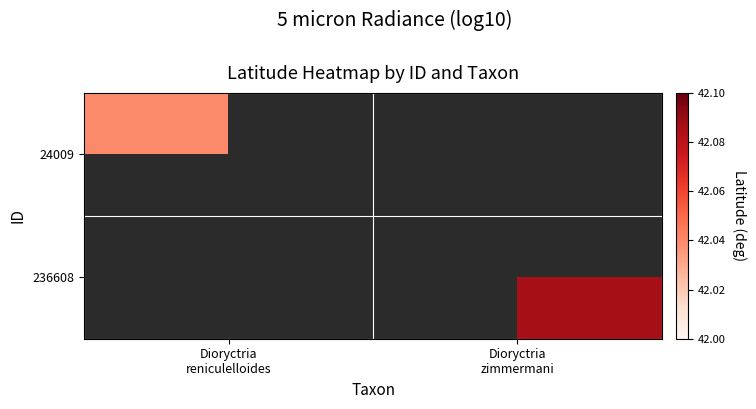

At which category does the chart reach its peak across all series?

Dioryctria
zimmermani